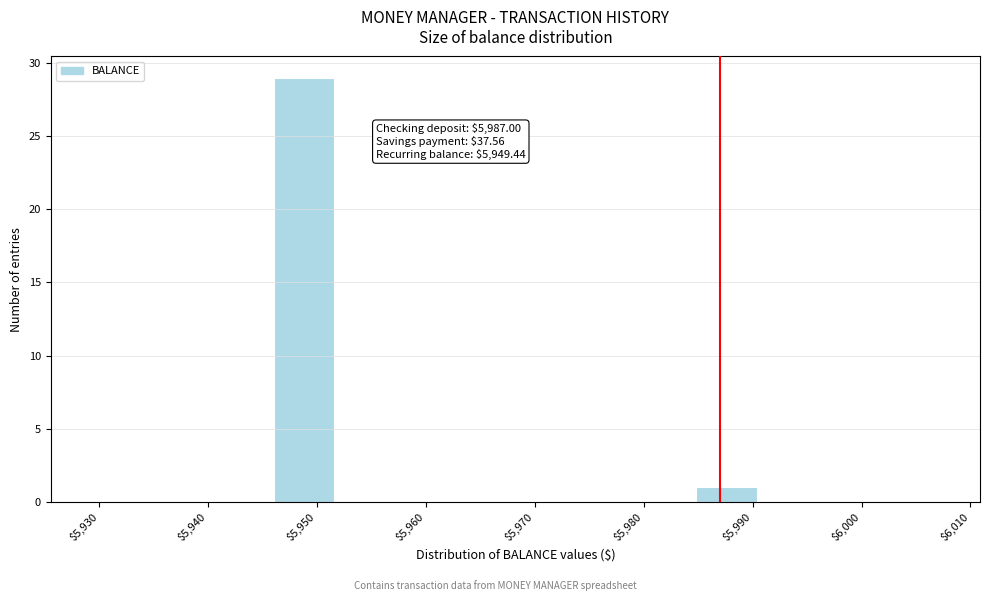

Which range on the x-axis has the tallest bar?

5946 to 5952